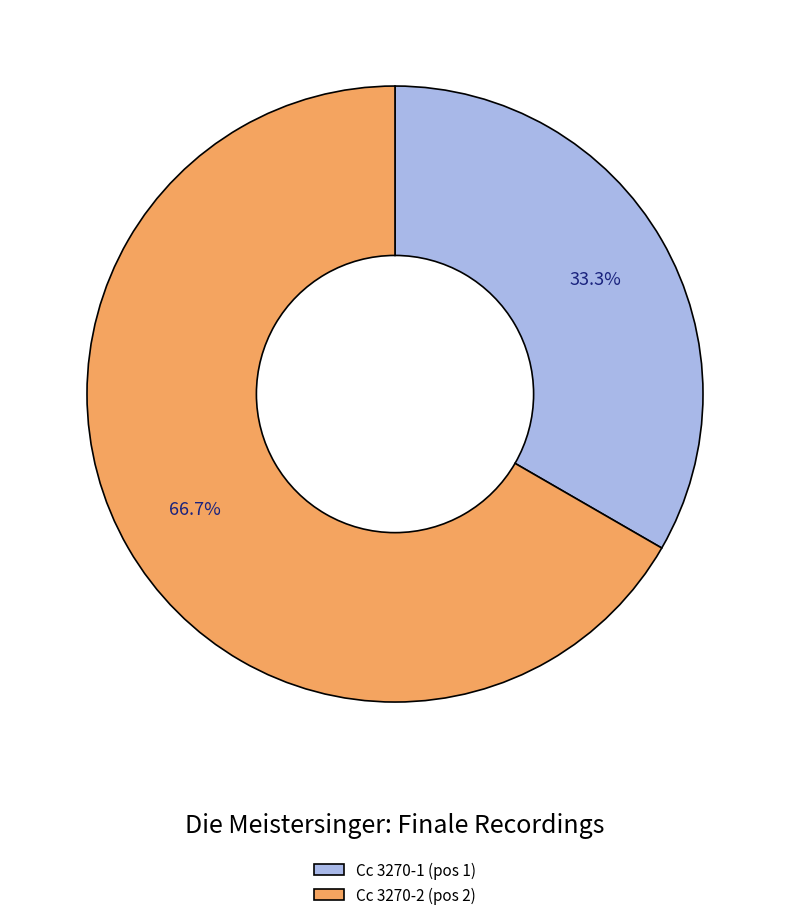

What is the ratio of the value at Cc 3270-1 to the value at Cc 3270-2?

0.5